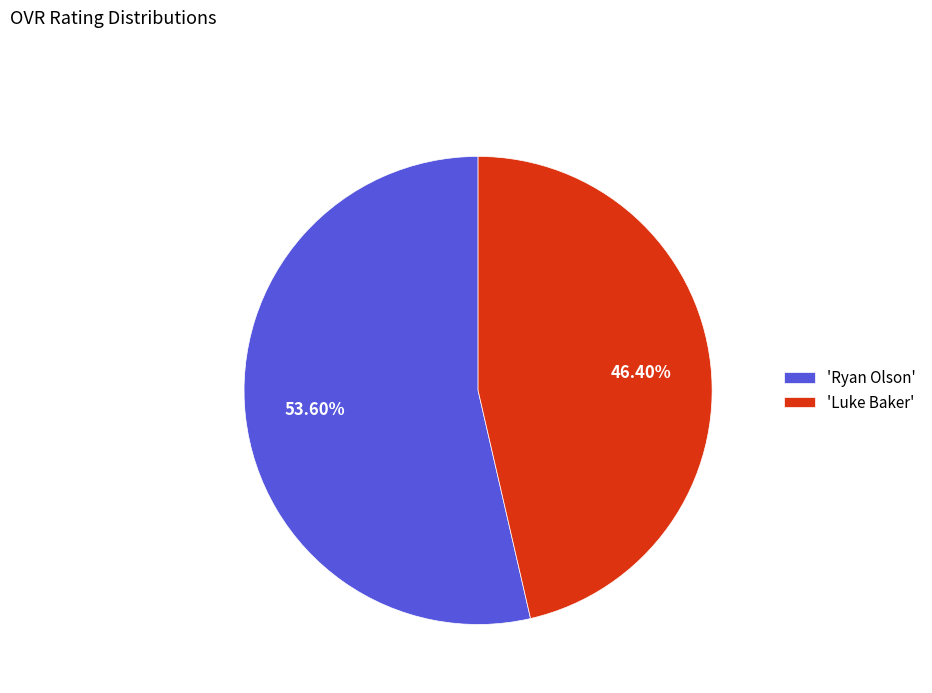

Rank the categories by value from lowest to highest.

'Luke Baker', 'Ryan Olson'